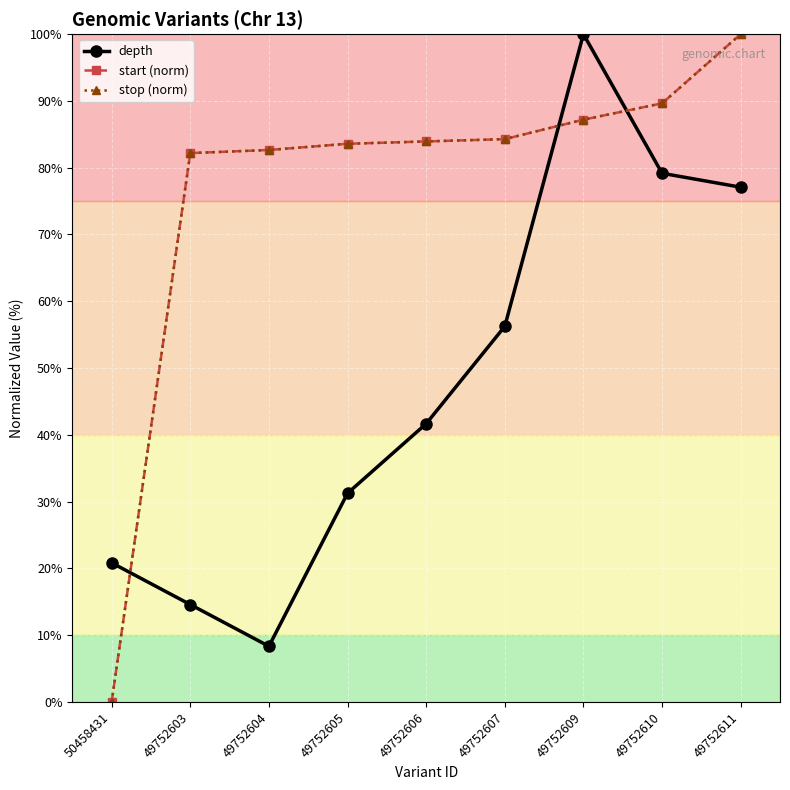

At which label does start (norm) first exceed 83?

49752605